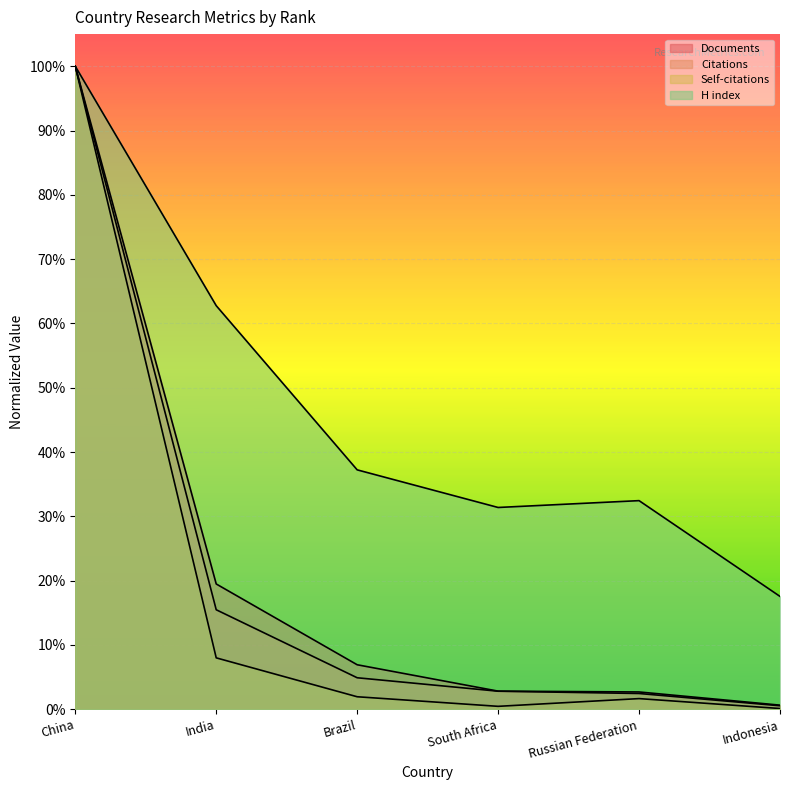

Reading right to left, what are all the values shown in this chart?

Documents: 0.0	0.0	0.0	0.1	0.2	1.0
Citations: 0.0	0.0	0.0	0.0	0.2	1.0
Self-citations: 0.0	0.0	0.0	0.0	0.1	1.0
H index: 0.2	0.3	0.3	0.4	0.6	1.0